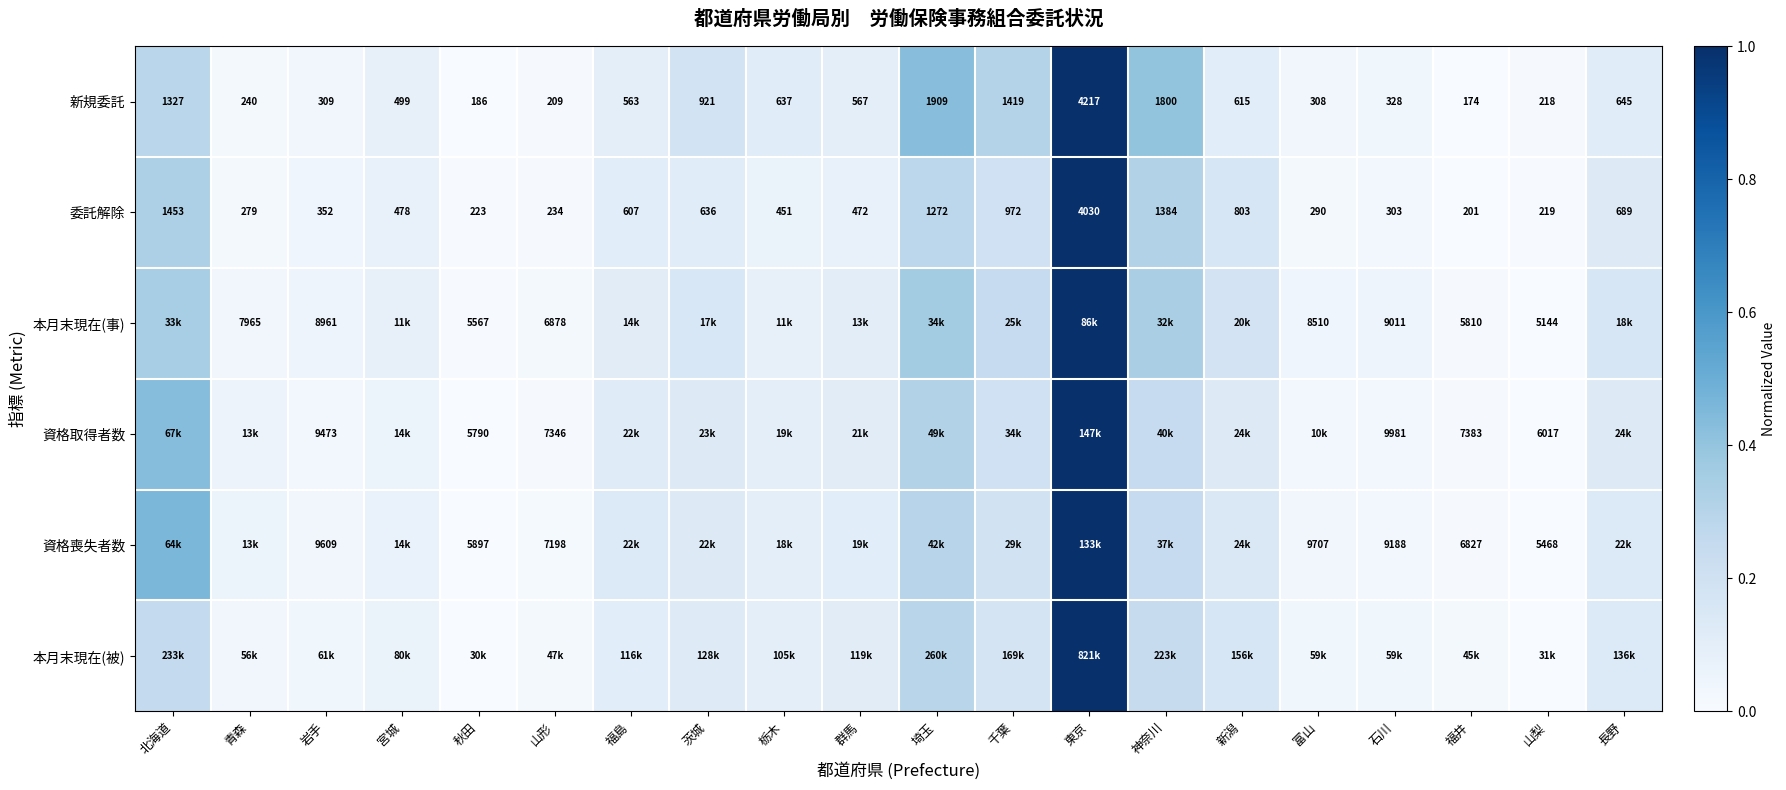

Where is 新規委託 nearest to the value 2195?

埼玉